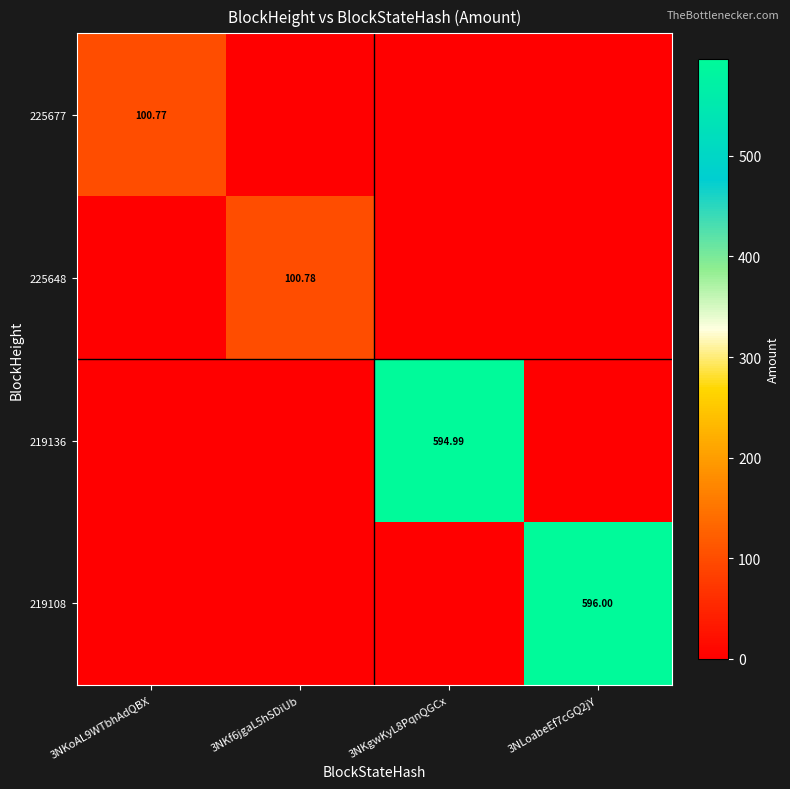

Between 3NLoabeEf7cGQ2jY and 3NKf6jgaL5hSDiUb, which is larger?

3NLoabeEf7cGQ2jY